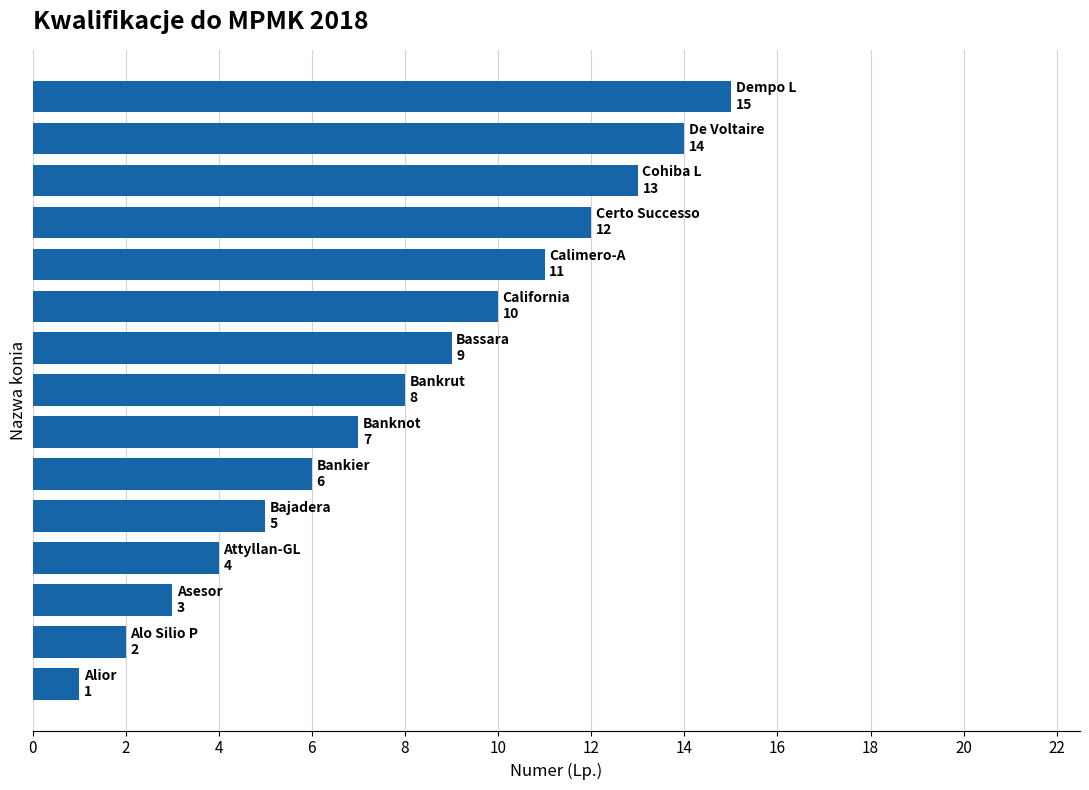

What is the difference between the second highest and second lowest values?

12